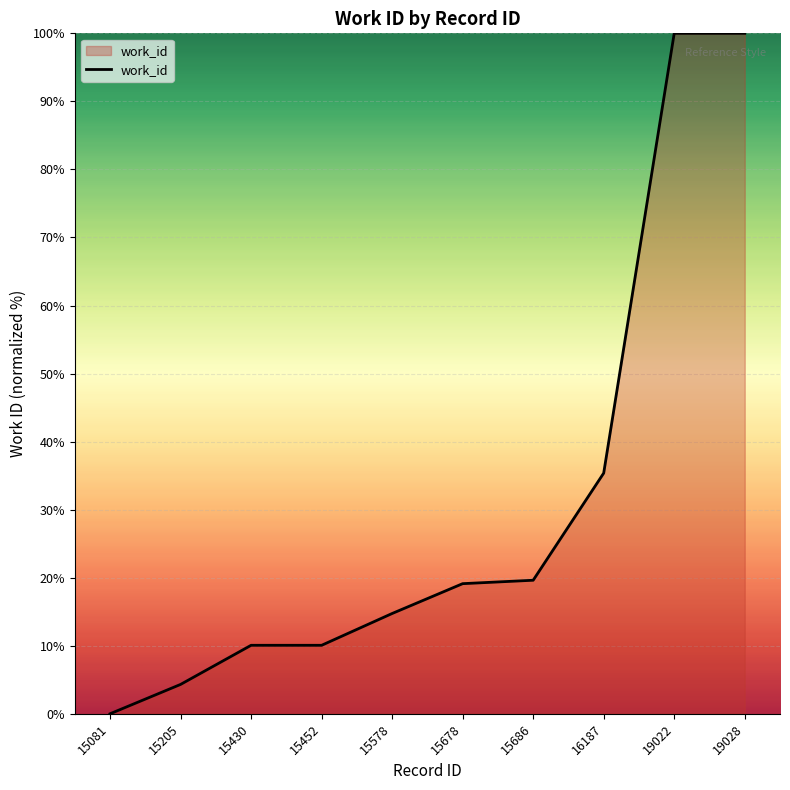

Reading left to right, what are all the values shown in this chart?

0.0	4.3	10.1	10.1	14.7	19.1	19.6	35.4	100.0	100.0